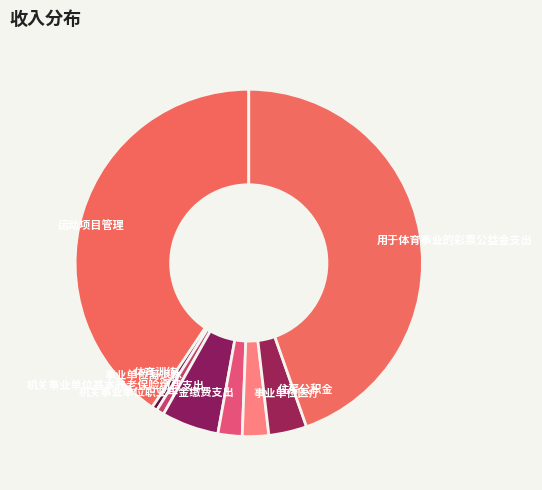

True or false: 体育训练 accounts for 1% of the total.

True